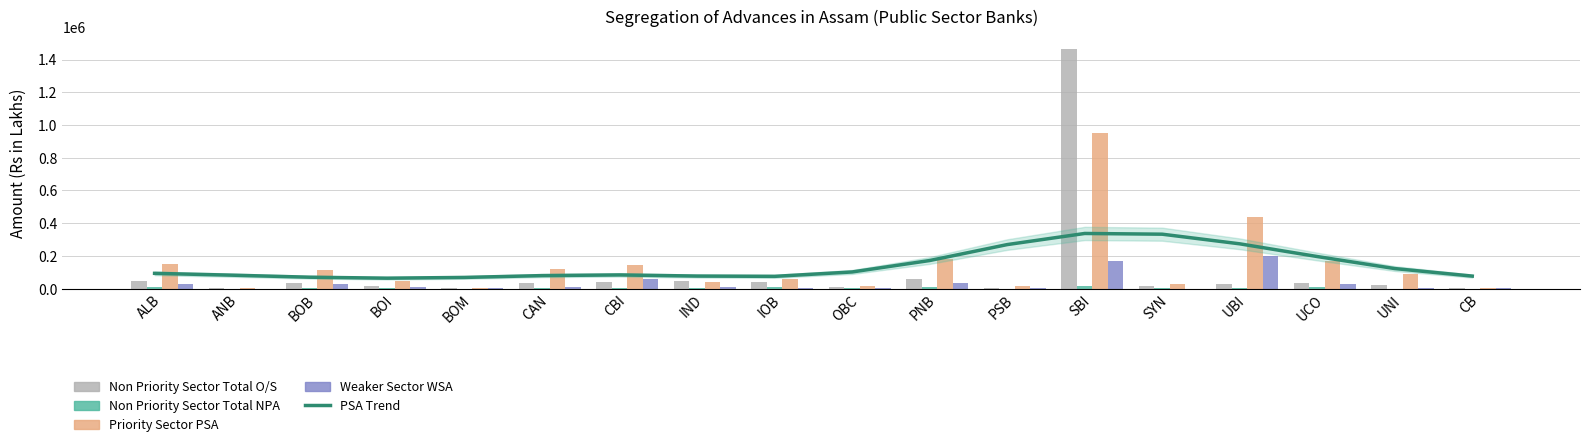

The Priority Sector PSA series shows 15106.9 at IND. True or false?

False